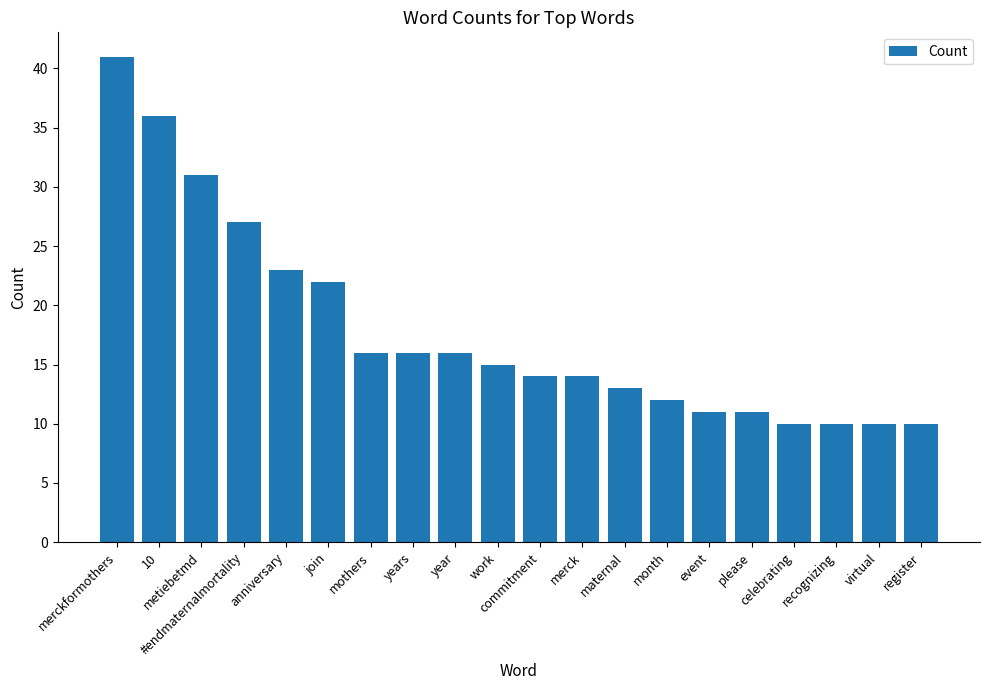

What is the average value?

18